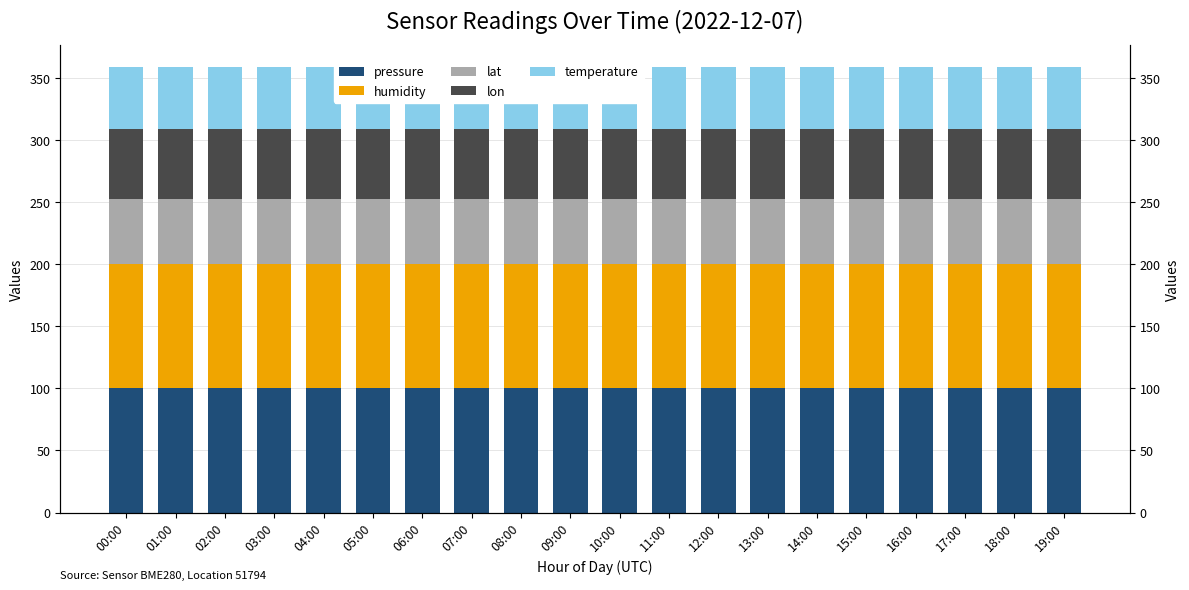

Which has a higher value, 11:00 or 01:00?

11:00